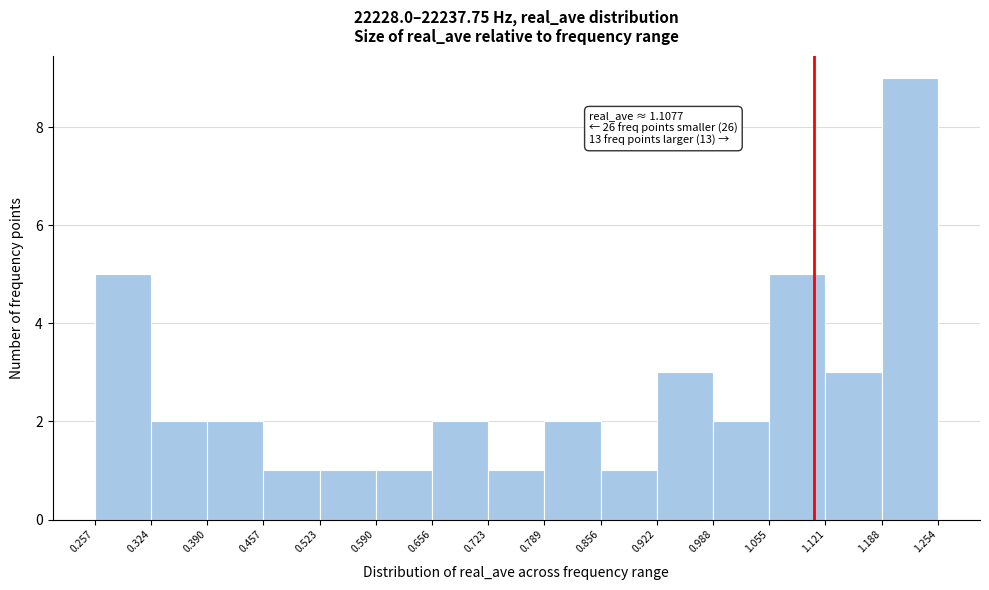

Which range on the x-axis has the tallest bar?

1.188 to 1.254